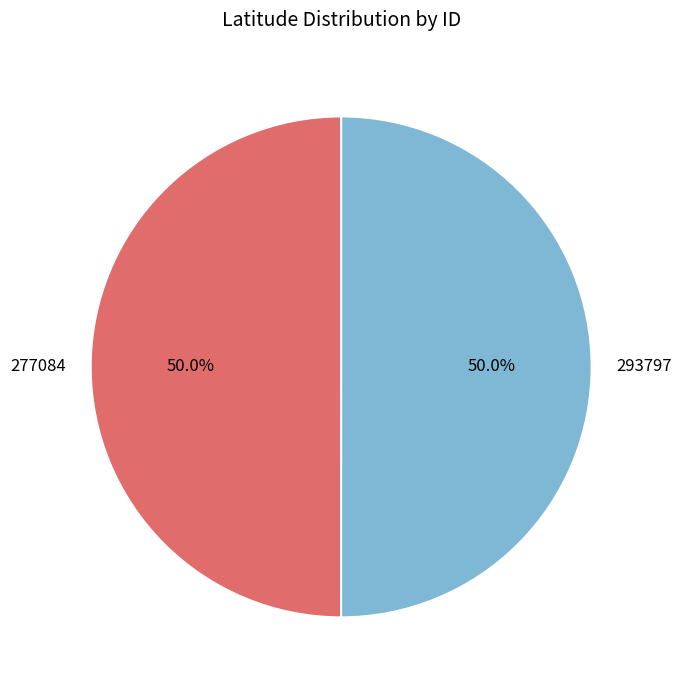

What is the ratio of the value at 293797 to the value at 277084?

1.0